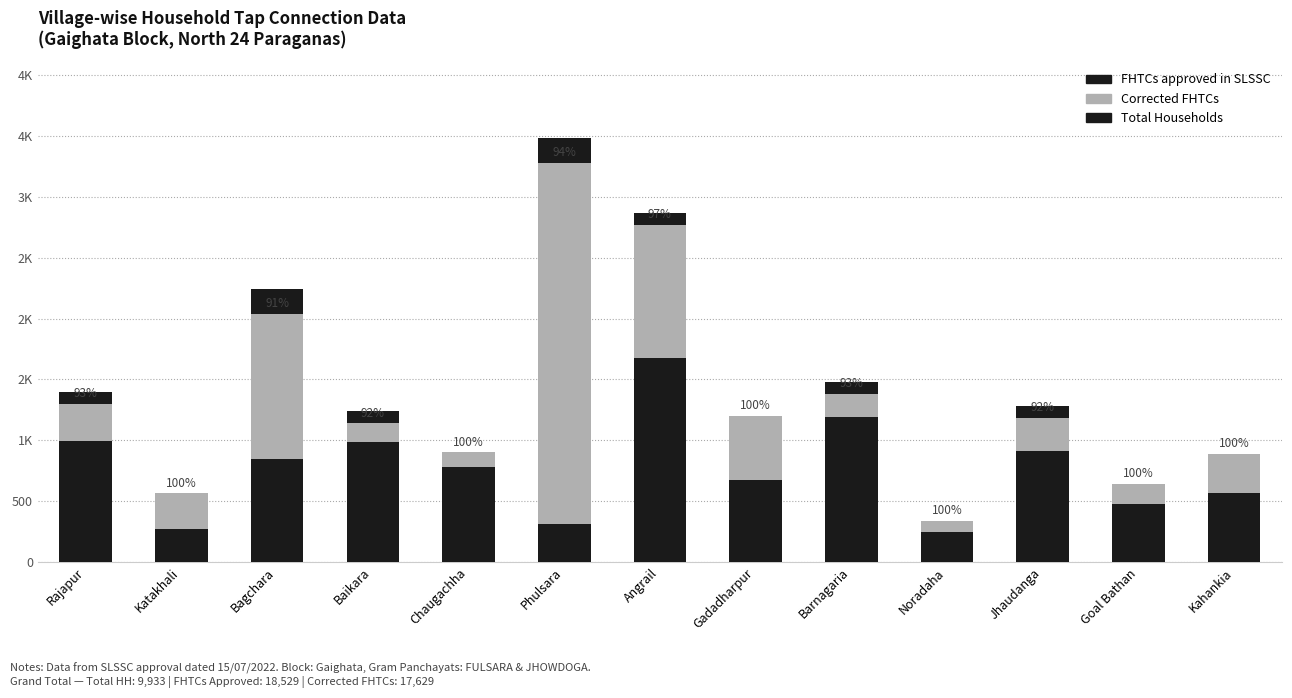

How many bars are there in each group?

3